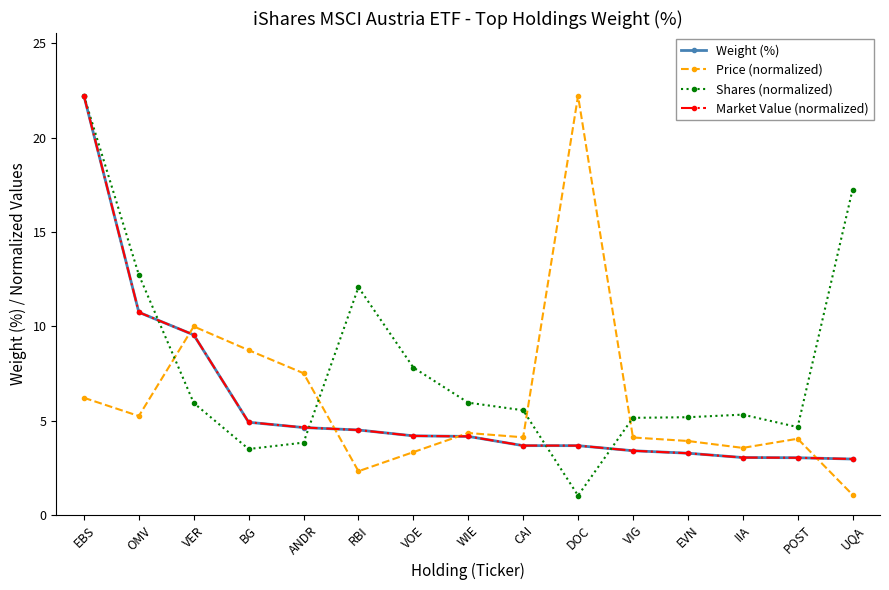

What is the difference between the Market Value (normalized) values at VIG and CAI?

0.3